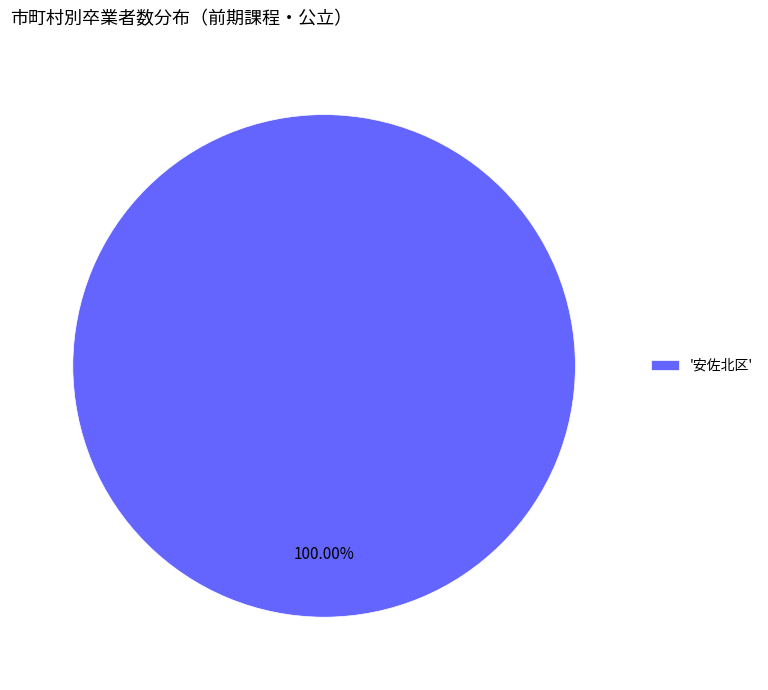

Rank the categories by value from lowest to highest.

'安佐北区'